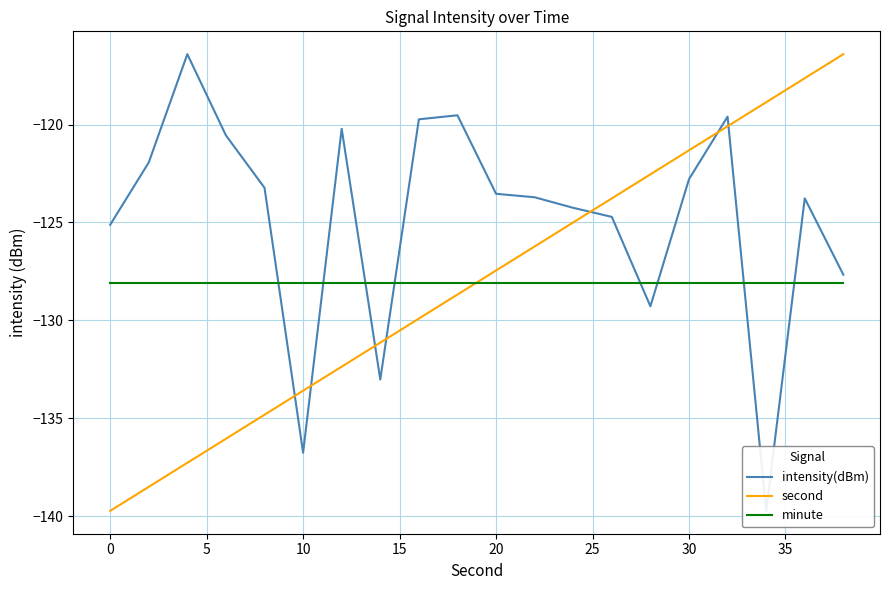

Reading right to left, list all the values displayed in this chart.

intensity(dBm): -127.7	-123.8	-139.7	-119.6	-122.8	-129.3	-124.7	-124.3	-123.7	-123.5	-119.5	-119.7	-133.0	-120.2	-136.8	-123.2	-120.6	-116.4	-121.9	-125.1
second: -116.4	-117.6	-118.9	-120.1	-121.3	-122.5	-123.8	-125.0	-126.2	-127.5	-128.7	-129.9	-131.1	-132.4	-133.6	-134.8	-136.1	-137.3	-138.5	-139.7
minute: -128.1	-128.1	-128.1	-128.1	-128.1	-128.1	-128.1	-128.1	-128.1	-128.1	-128.1	-128.1	-128.1	-128.1	-128.1	-128.1	-128.1	-128.1	-128.1	-128.1